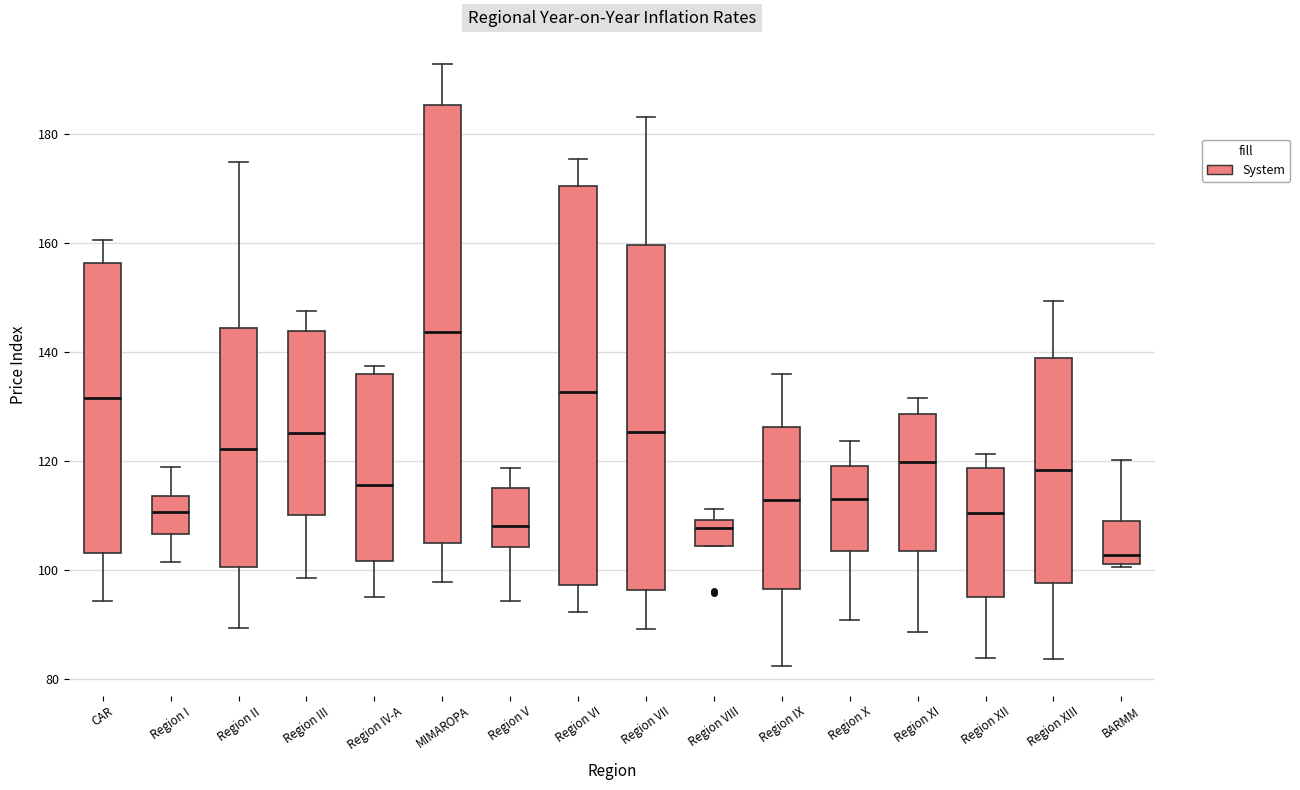

Reading left to right, read every box against the y-axis: the position of its median line, the range the box covers, and the ends of its whiskers. The values are not printed on the chart, so give them approximately, as read against the axis.

CAR: median 132, box 104 to 156, whiskers 94 to 160
Region I: median 110, box 106 to 114, whiskers 102 to 118
Region II: median 122, box 100 to 144, whiskers 90 to 174
Region III: median 126, box 110 to 144, whiskers 98 to 148
Region IV-A: median 116, box 102 to 136, whiskers 96 to 138
MIMAROPA: median 144, box 104 to 186, whiskers 98 to 192
Region V: median 108, box 104 to 116, whiskers 94 to 118
Region VI: median 132, box 98 to 170, whiskers 92 to 176
Region VII: median 126, box 96 to 160, whiskers 90 to 184
Region VIII: median 108, box 104 to 110, whiskers 104 to 112
Region IX: median 112, box 96 to 126, whiskers 82 to 136
Region X: median 112, box 104 to 120, whiskers 90 to 124
Region XI: median 120, box 104 to 128, whiskers 88 to 132
Region XII: median 110, box 94 to 118, whiskers 84 to 122
Region XIII: median 118, box 98 to 138, whiskers 84 to 150
BARMM: median 102 (just above the box's lower edge), box 102 to 108, whiskers 100 to 120